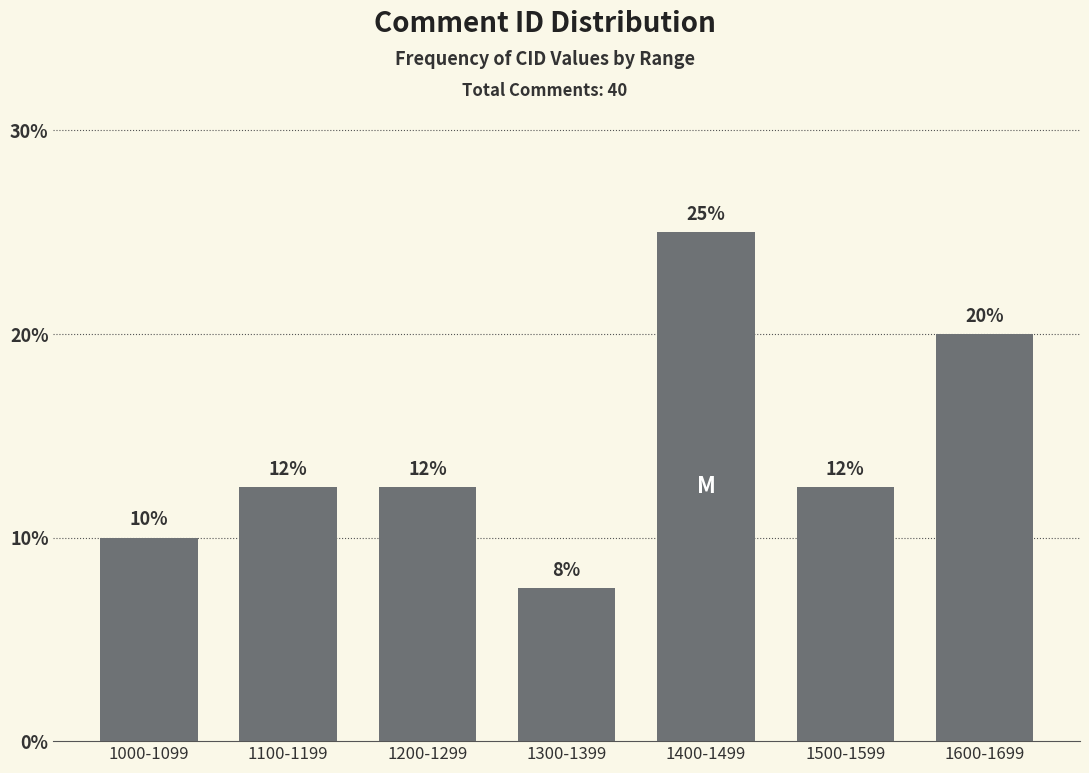

Does the chart contain any negative values?

No